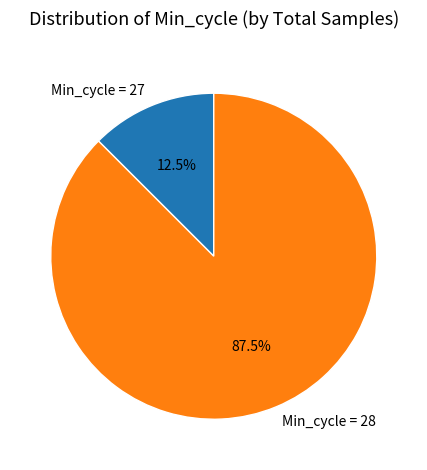

What is the largest slice in the pie chart?

Min_cycle = 28